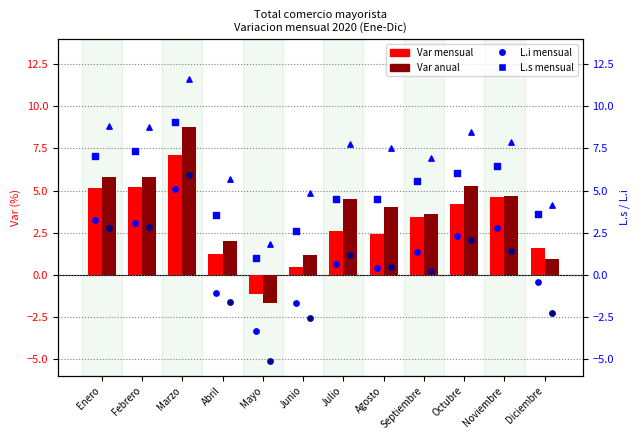

At how many categories does at least one series exceed -1?

12